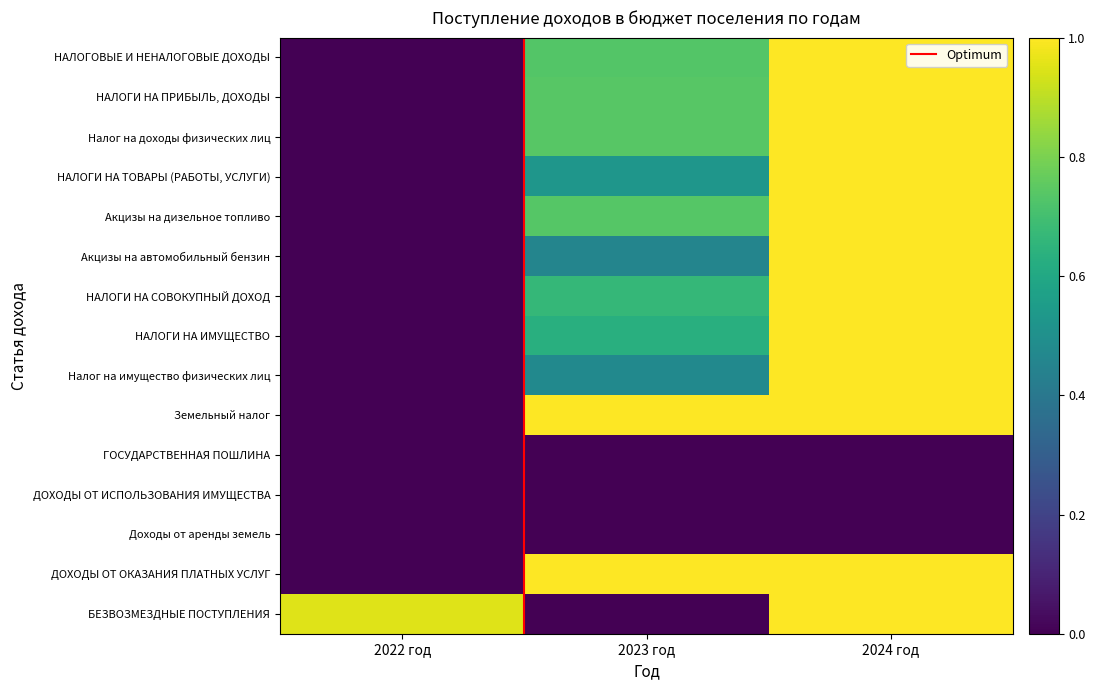

At which label does БЕЗВОЗМЕЗДНЫЕ ПОСТУПЛЕНИЯ reach its peak?

2024 год